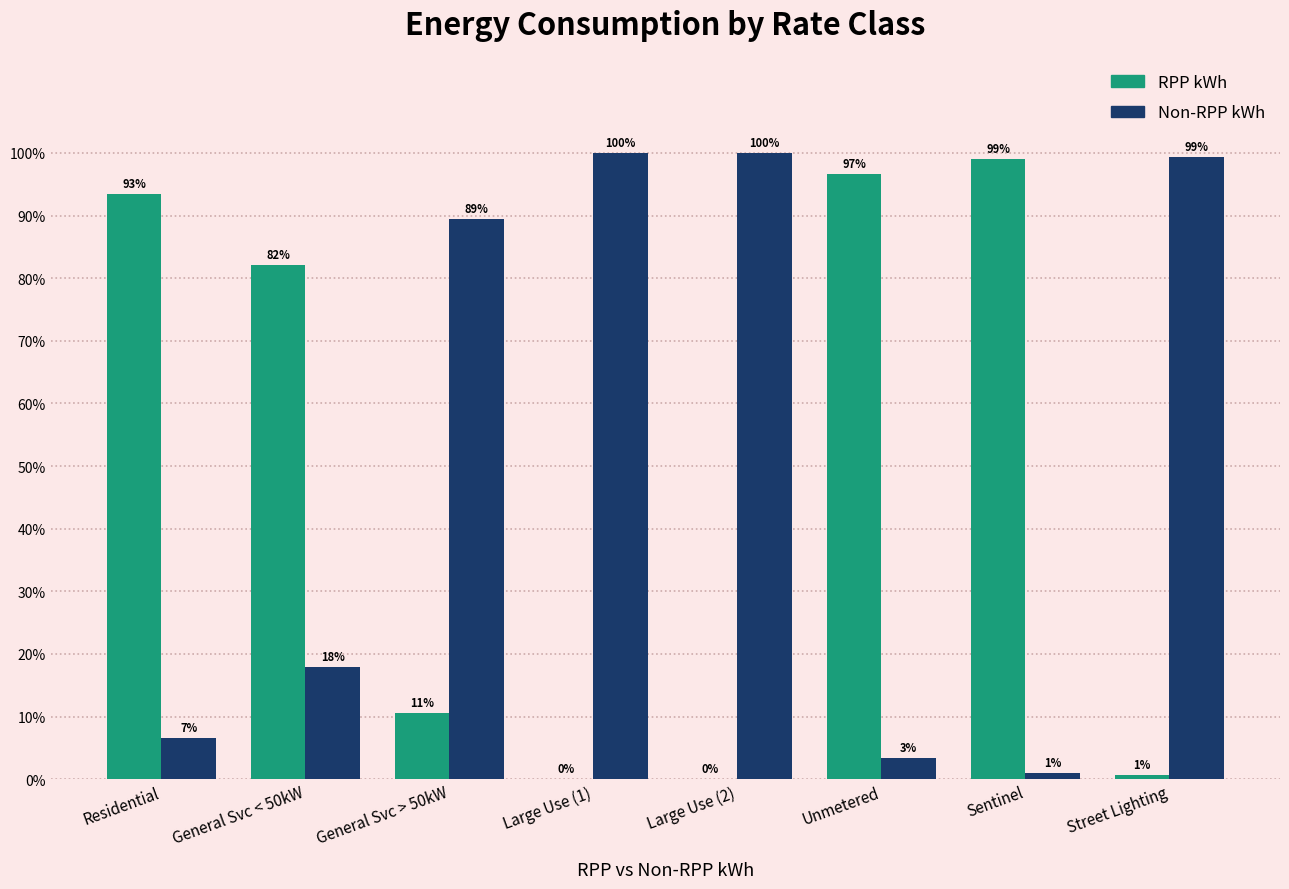

The Non-RPP kWh series shows 100.0 at Large Use (1). True or false?

True